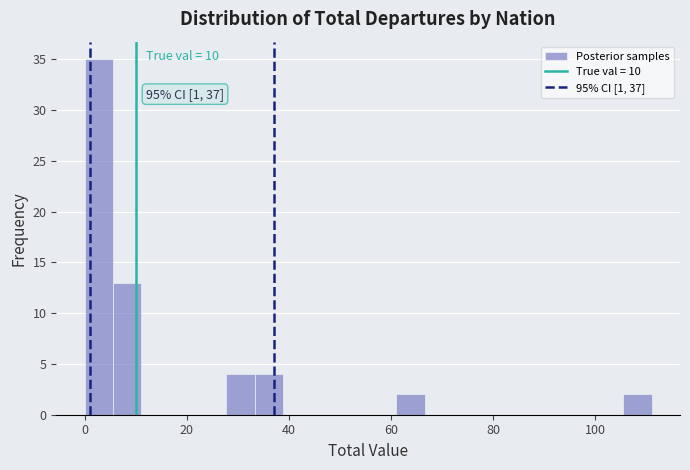

Read against the x-axis, roughly where is the centre of the tallest bar?

2